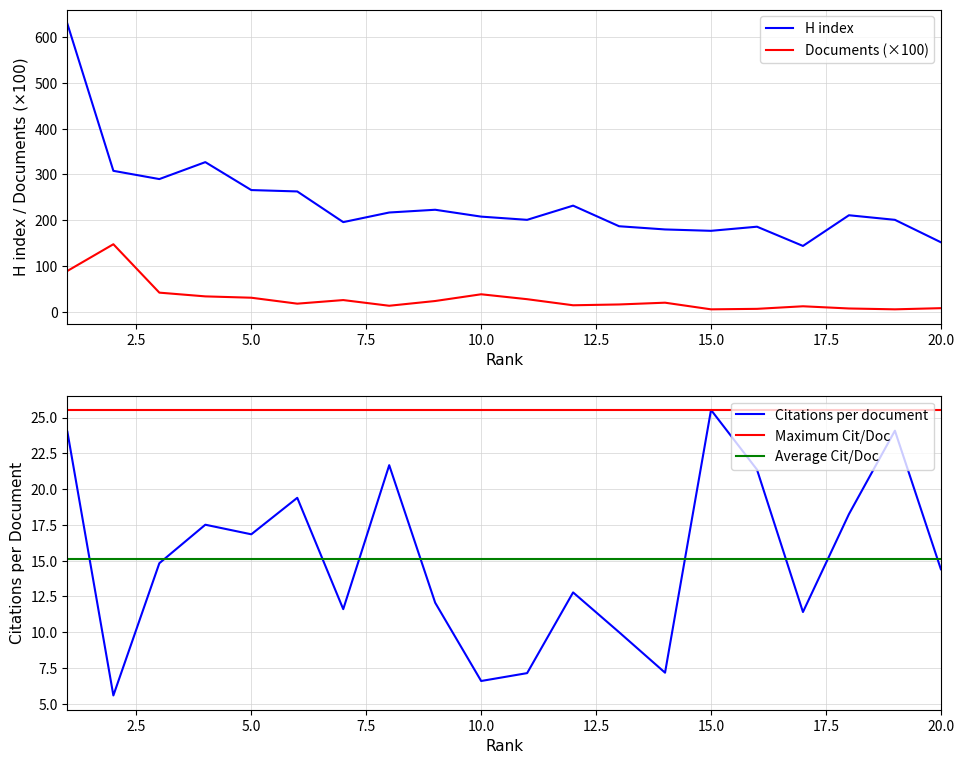

Between 18 and 2, which is larger?

18